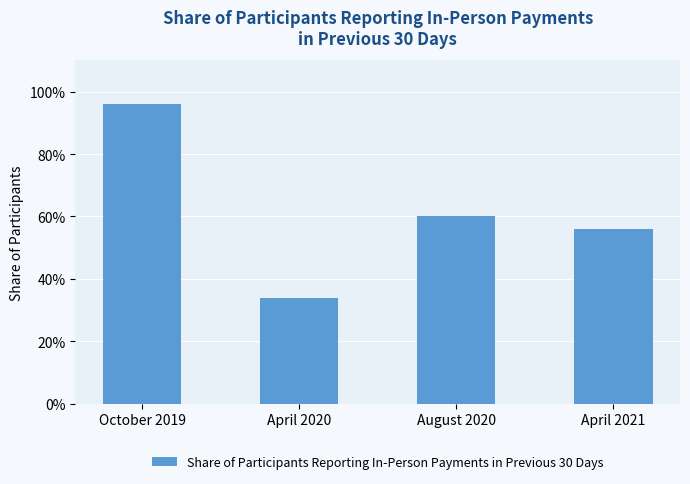

What is the sum of all values?

2.5